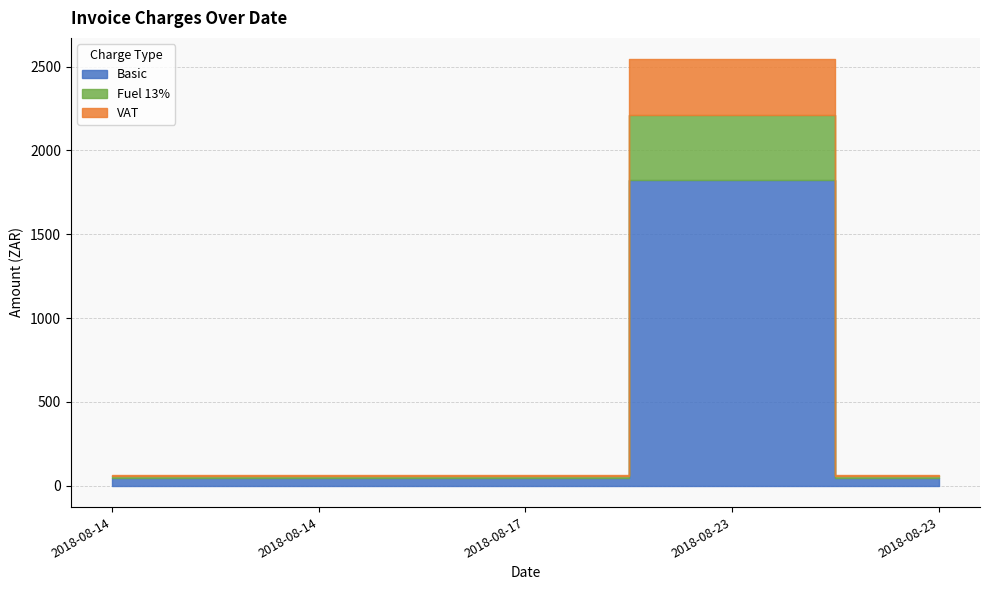

What is the minimum value for Fuel 13%?

9.8